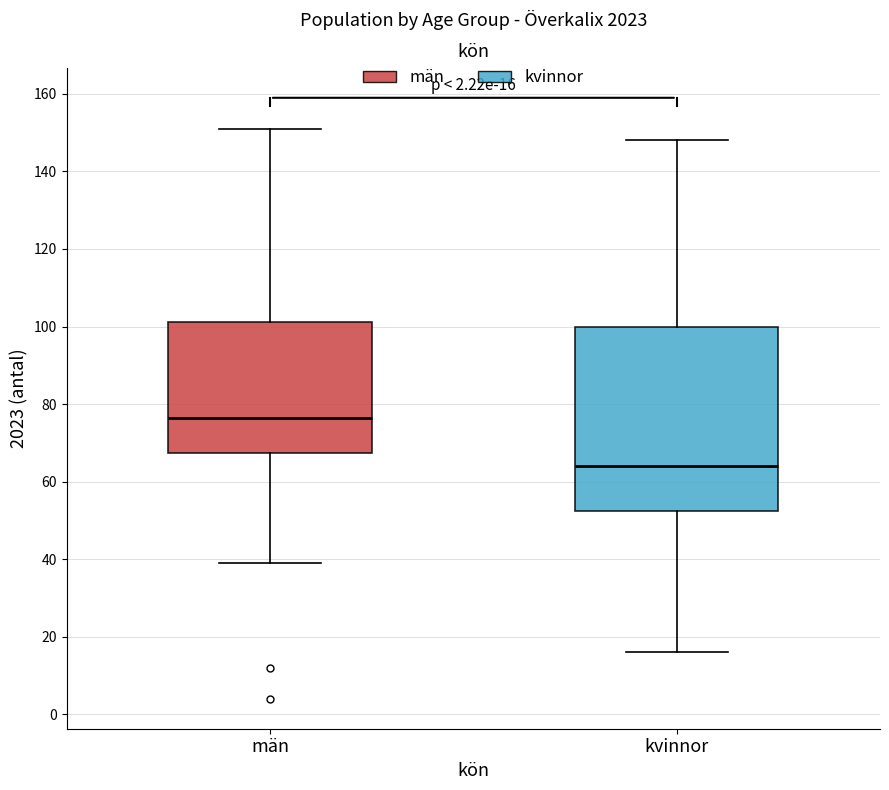

Which box's median line is the lowest?

kvinnor